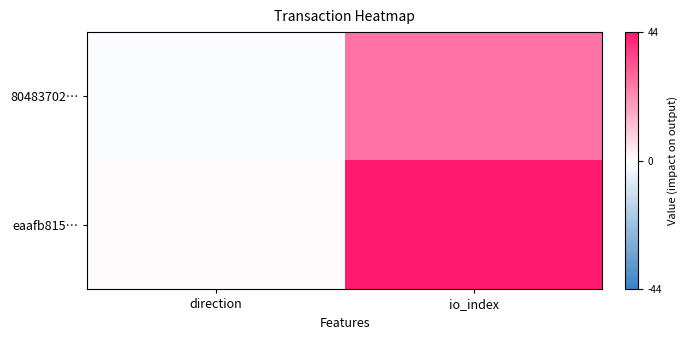

Which label corresponds to the largest value in the chart?

io_index